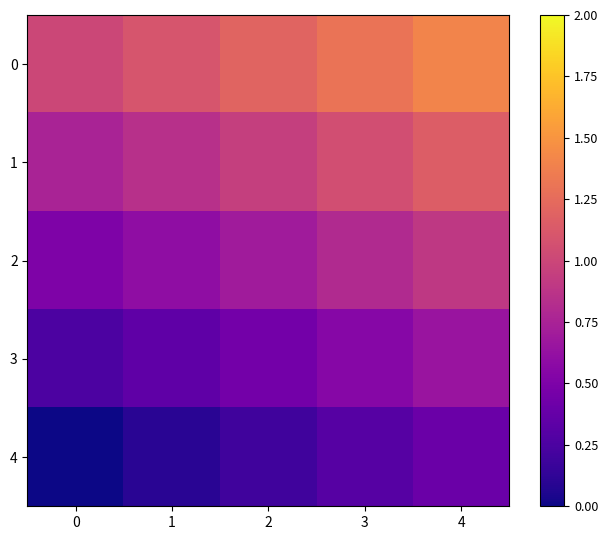

What is the spread (max minus min) of values at 1?

1.0